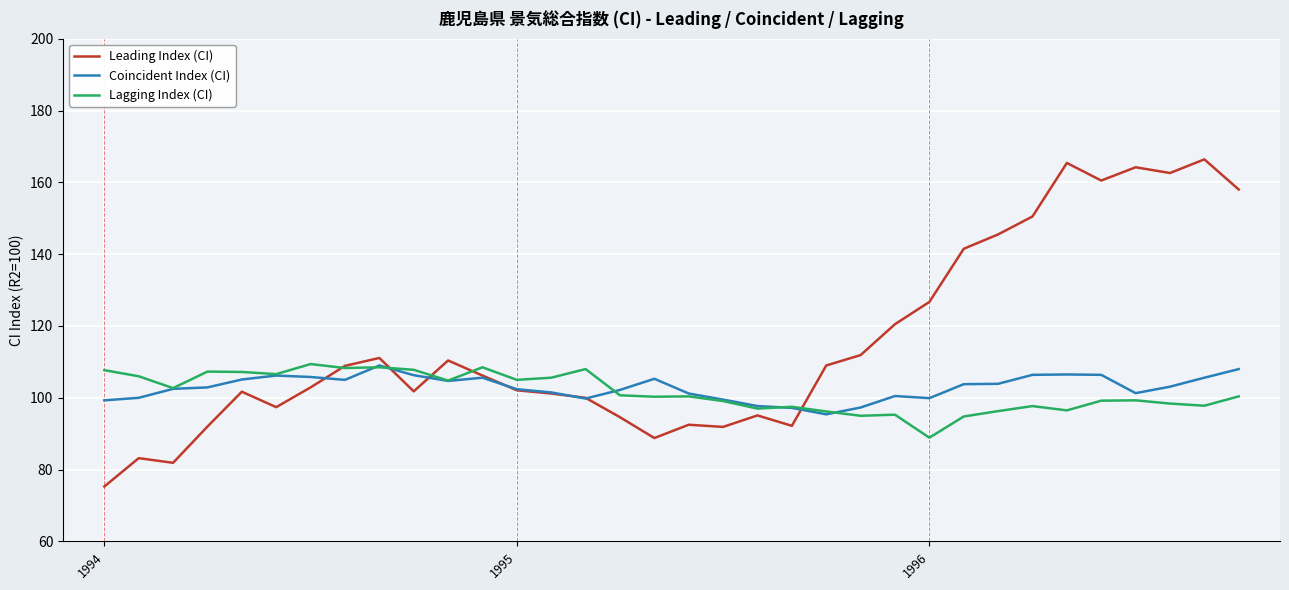

What is the difference between the maximum and minimum values in the Coincident Index (CI) series?

13.6